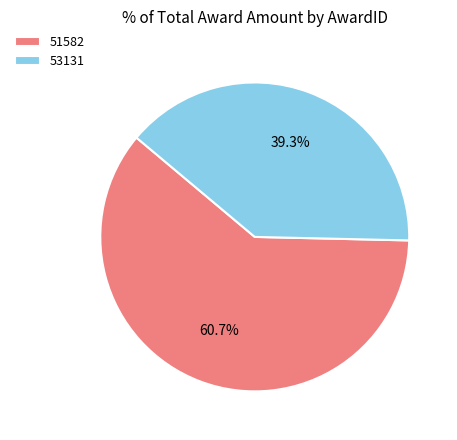

What is the majority slice?

51582